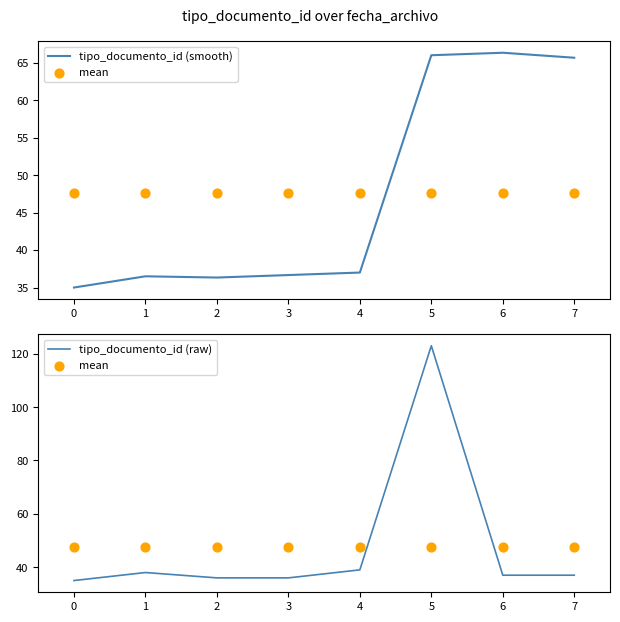

At how many categories does at least one series exceed 35?

8